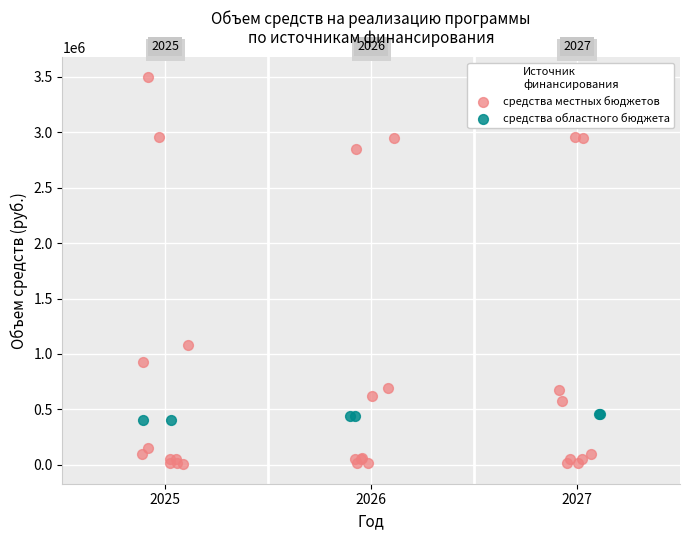

Which series has the largest Y range (max minus min)?

средства местных бюджетов